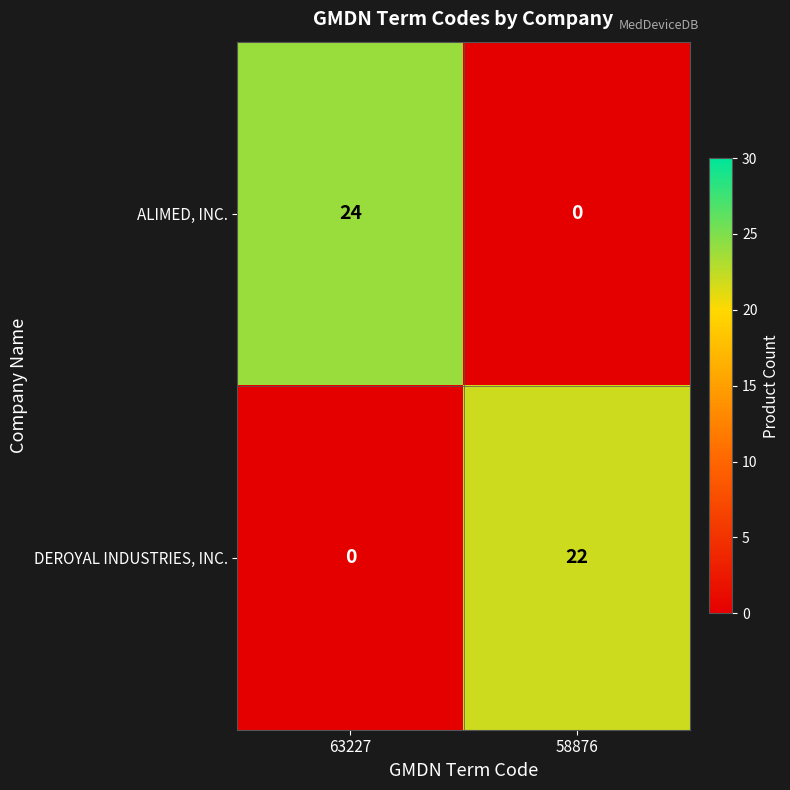

Rank the series at 63227 from highest to lowest value.

ALIMED, INC., DEROYAL INDUSTRIES, INC.